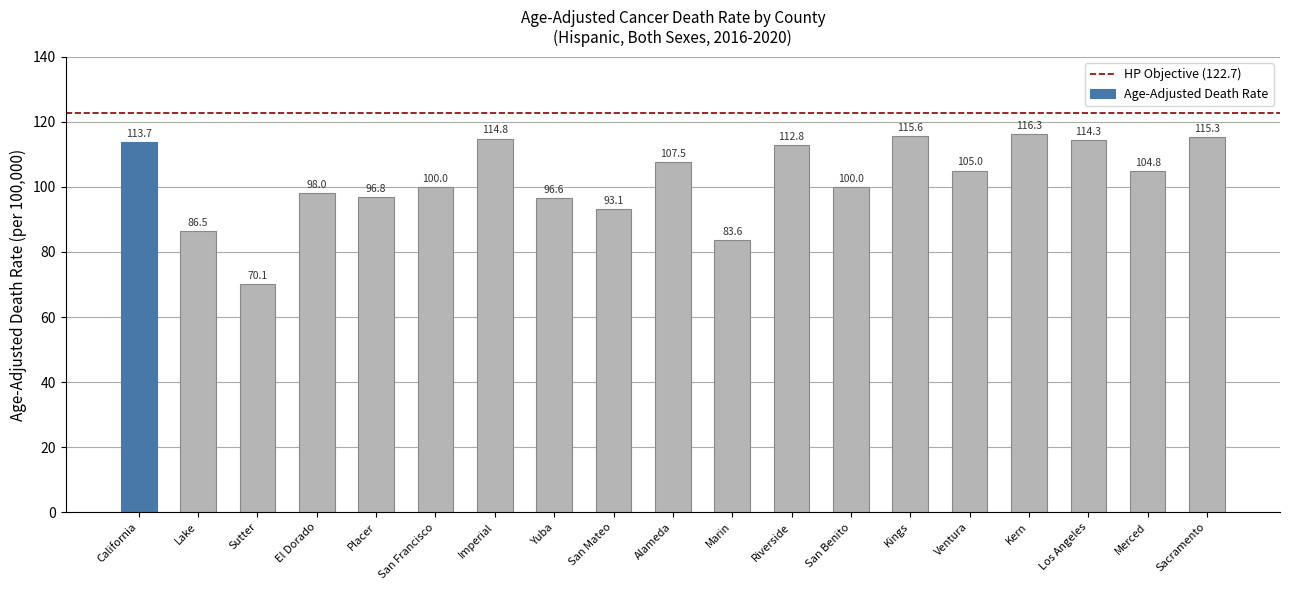

What is the sum of the values at Imperial and California?

228.5